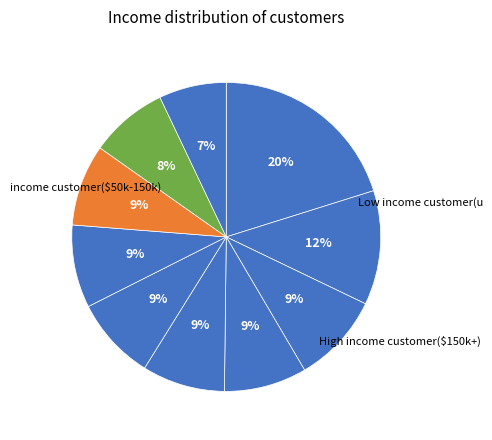

Count the number of slices in the pie.

10